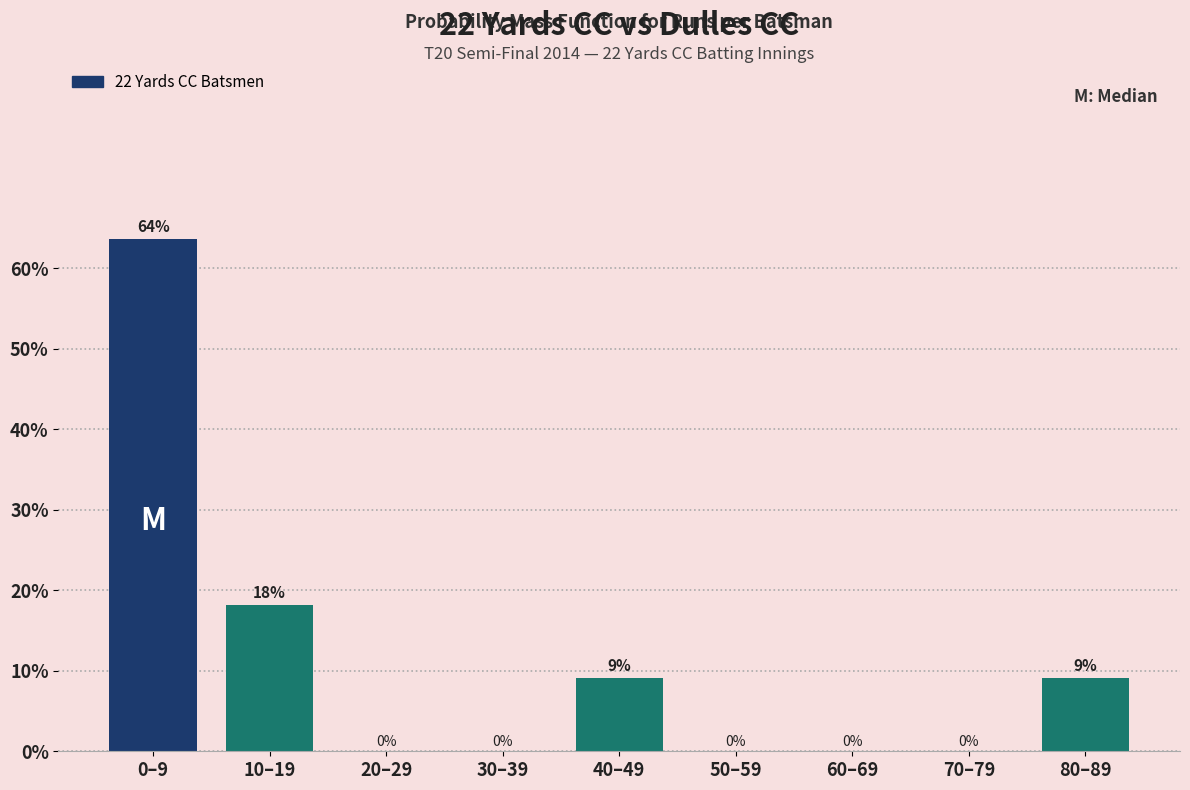

Is it true that the value at 10–19 is 18.2?

True